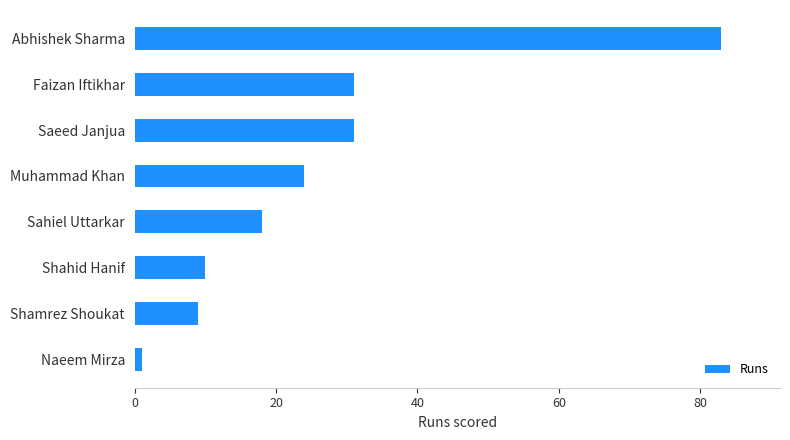

What is the smallest value displayed?

1